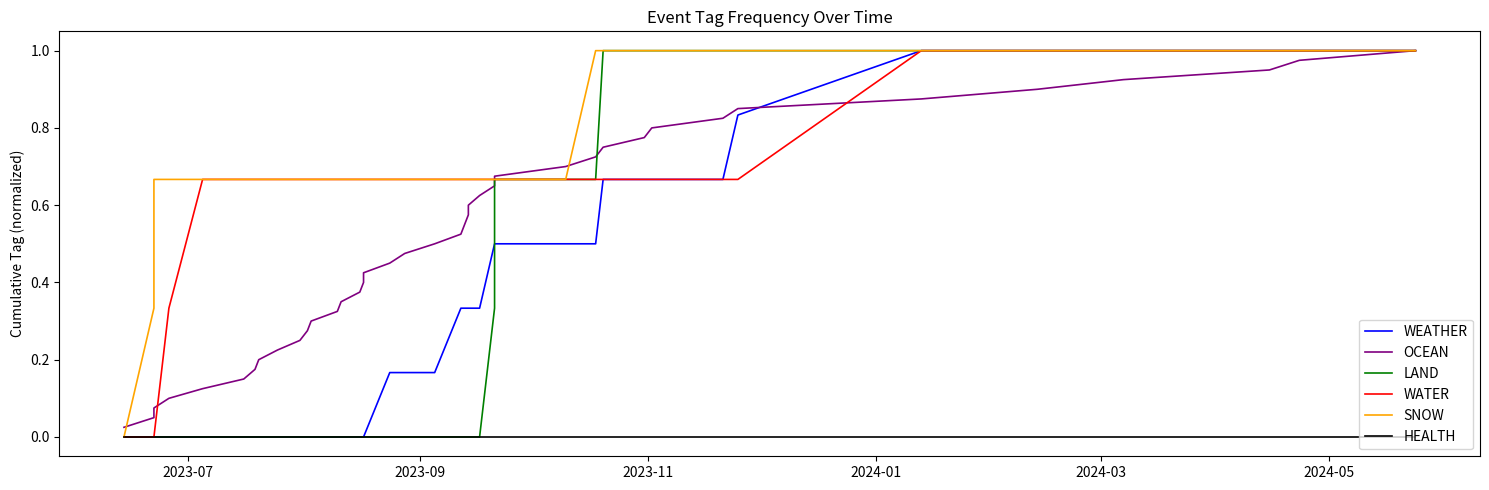

List the series in order of their peak value, lowest first.

HEALTH, WEATHER, OCEAN, LAND, WATER, SNOW